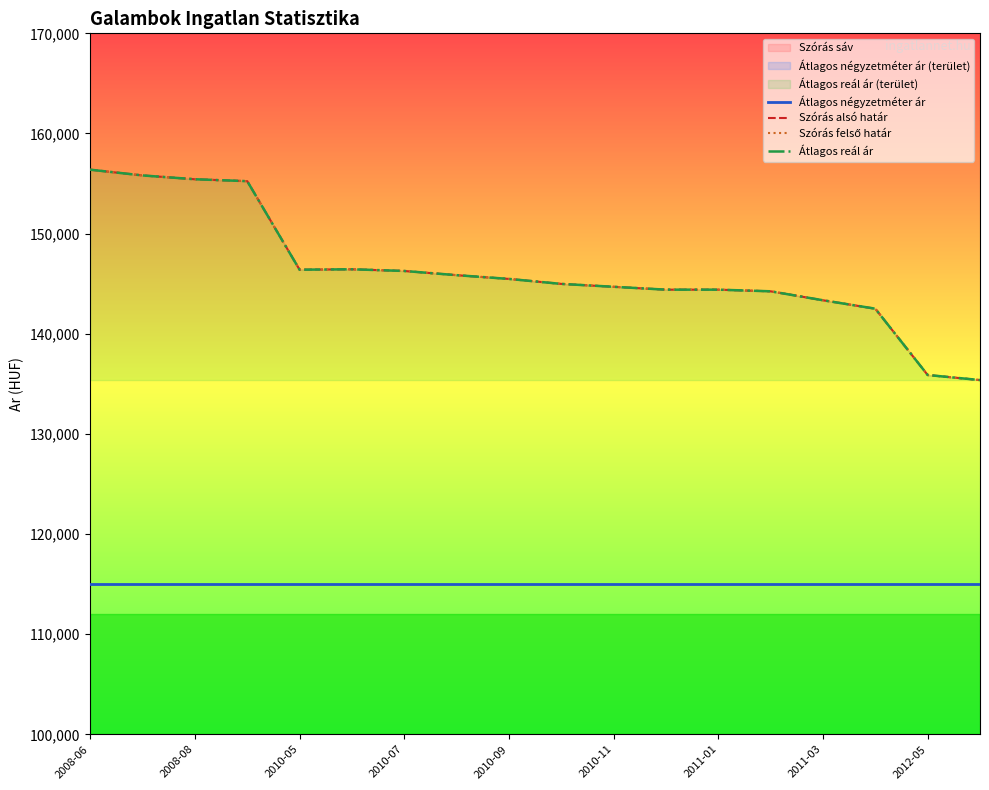

Is the value of Átlagos négyzetméter ár at 2010-09 greater than the value of Átlagos reál ár at 2011-03?

No